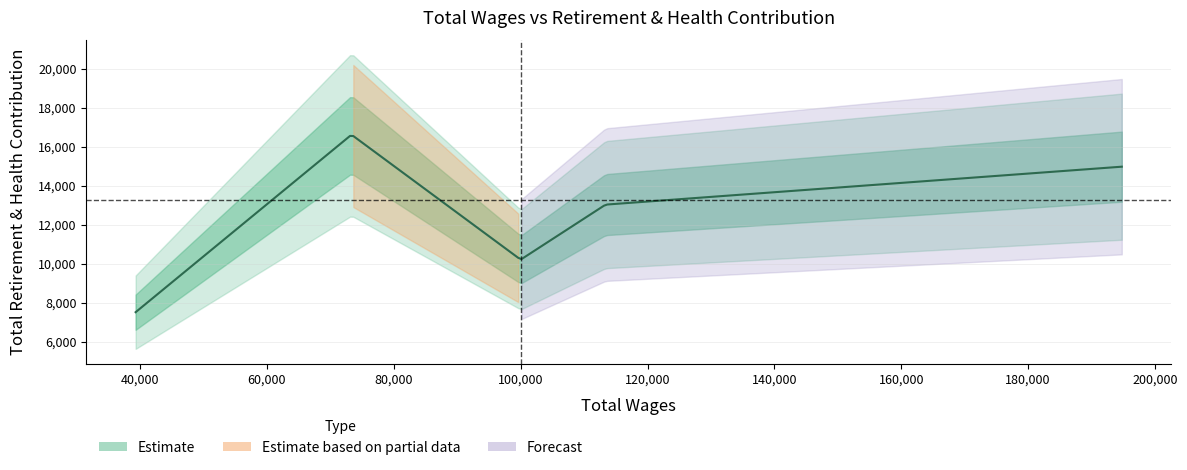

How many values are between 10213 and 14976?

3